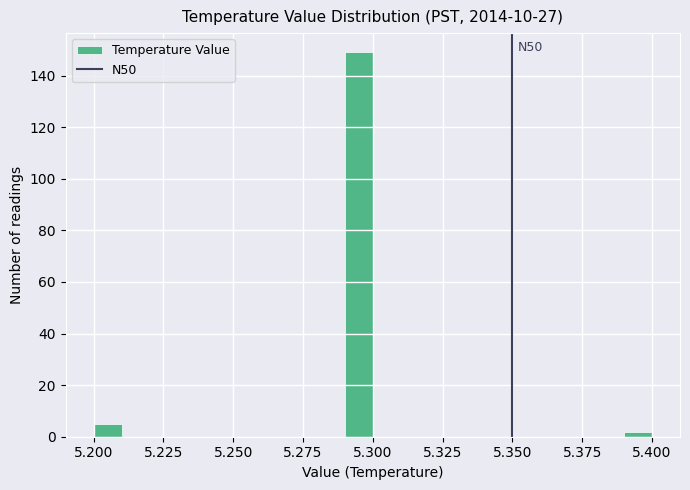

Around what value on the x-axis is the tallest bar? Give the approximate position of its centre, as read against the axis.

5.295